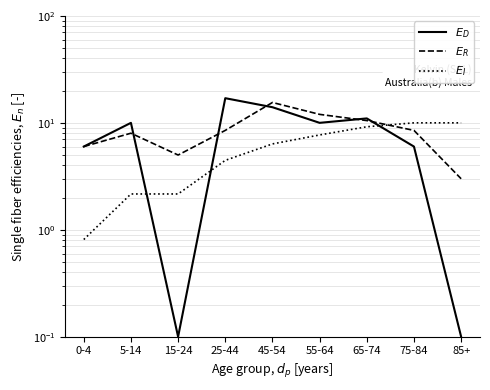

Between which two adjacent categories do $E_I$ and $E_R$ first intersect?

65-74 and 75-84